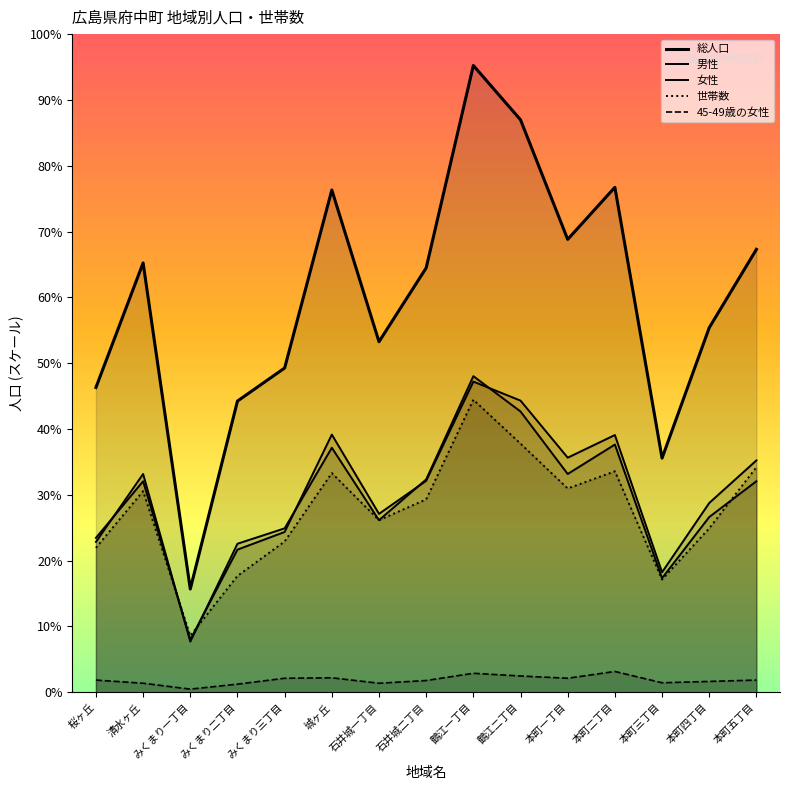

Reading left to right, list all the values displayed in this chart.

総人口: 桜ヶ丘=673	清水ヶ丘=948	みくまり一丁目=228	みくまり二丁目=643	みくまり三丁目=716	城ヶ丘=1109	石井城一丁目=774	石井城二丁目=937	鶴江一丁目=1384	鶴江二丁目=1264	本町一丁目=1000	本町二丁目=1115	本町三丁目=517	本町四丁目=805	本町五丁目=978
男性: 桜ヶ丘=332	清水ヶ丘=482	みくまり一丁目=112	みくまり二丁目=328	みくまり三丁目=362	城ヶ丘=540	石井城一丁目=380	石井城二丁目=470	鶴江一丁目=698	鶴江二丁目=620	本町一丁目=482	本町二丁目=547	本町三丁目=252	本町四丁目=387	本町五丁目=466
女性: 桜ヶ丘=341	清水ヶ丘=466	みくまり一丁目=116	みくまり二丁目=315	みくまり三丁目=354	城ヶ丘=569	石井城一丁目=394	石井城二丁目=467	鶴江一丁目=686	鶴江二丁目=644	本町一丁目=518	本町二丁目=568	本町三丁目=265	本町四丁目=418	本町五丁目=512
世帯数: 桜ヶ丘=319	清水ヶ丘=444	みくまり一丁目=125	みくまり二丁目=257	みくまり三丁目=333	城ヶ丘=484	石井城一丁目=380	石井城二丁目=426	鶴江一丁目=646	鶴江二丁目=549	本町一丁目=450	本町二丁目=488	本町三丁目=249	本町四丁目=362	本町五丁目=497
45-49歳の女性: 桜ヶ丘=27	清水ヶ丘=20	みくまり一丁目=7	みくまり二丁目=18	みくまり三丁目=31	城ヶ丘=32	石井城一丁目=20	石井城二丁目=26	鶴江一丁目=42	鶴江二丁目=36	本町一丁目=31	本町二丁目=46	本町三丁目=21	本町四丁目=24	本町五丁目=27